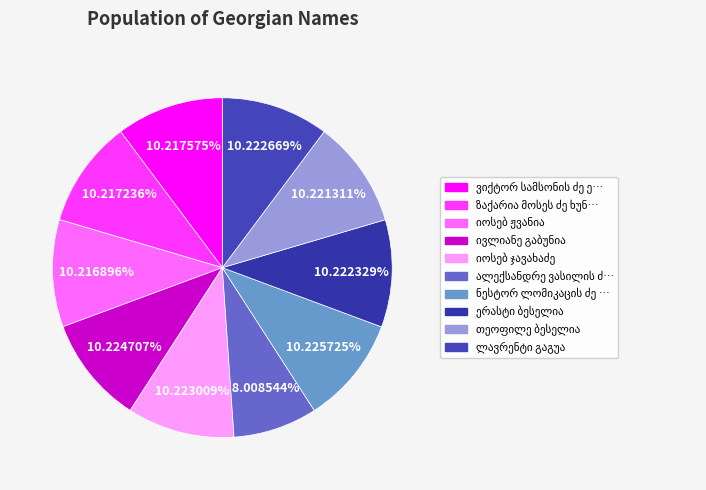

Approximately how many times larger is the value at ვიქტორ სამსონის ძე ელიზბარაშვილი compared to ნესტორ ლომიკაცის ძე ძაგანია?

1.0